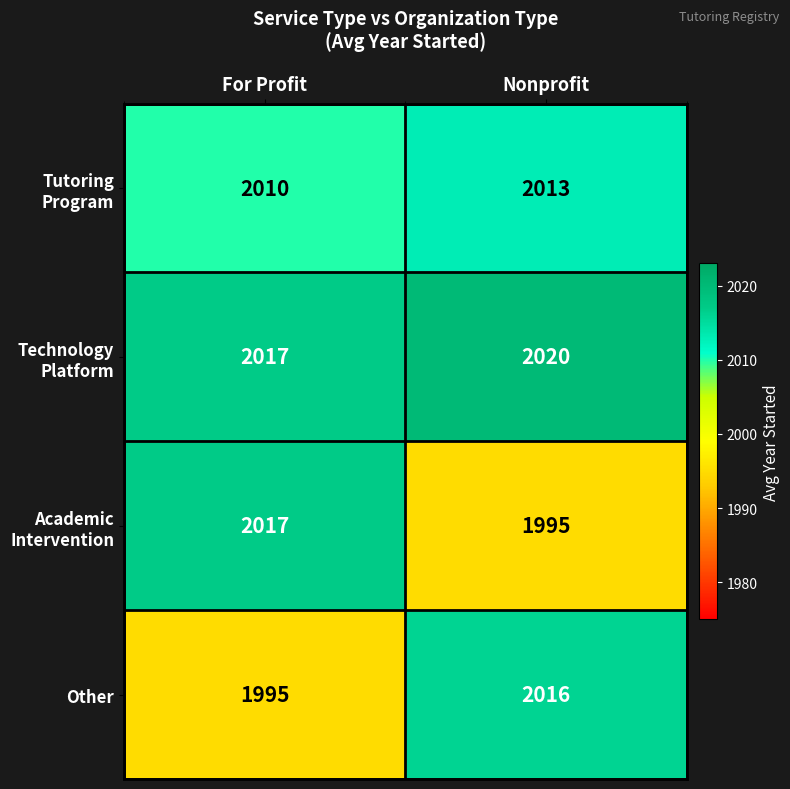

Read the Other value at For Profit, to the nearest 5.

1995